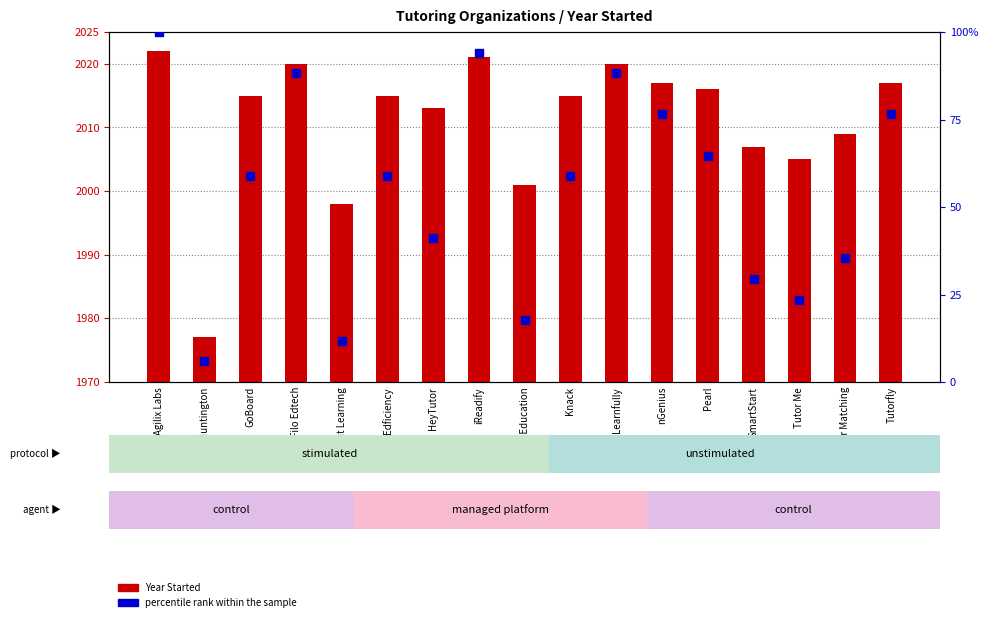

Is the value of Year Started at Tutor Me greater than the value of percentile rank within the sample at Filo Edtech?

No